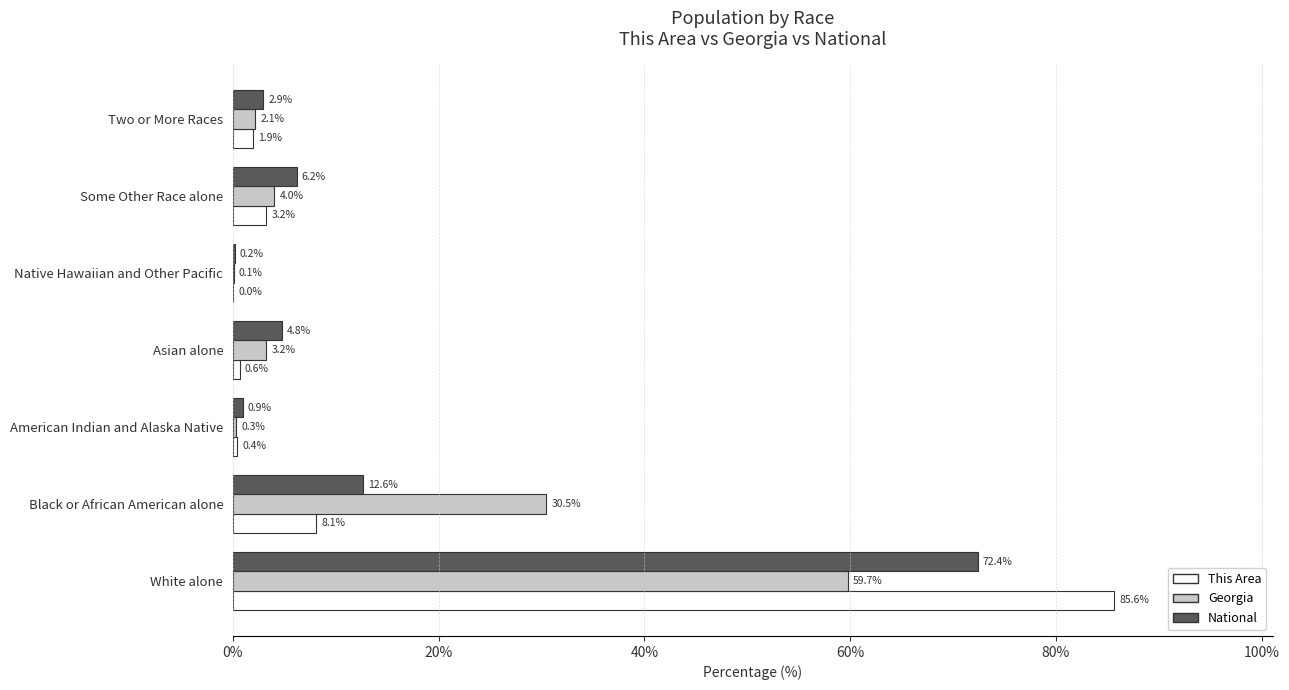

Is the value of Georgia at White alone greater than the value of National at Some Other Race alone?

Yes